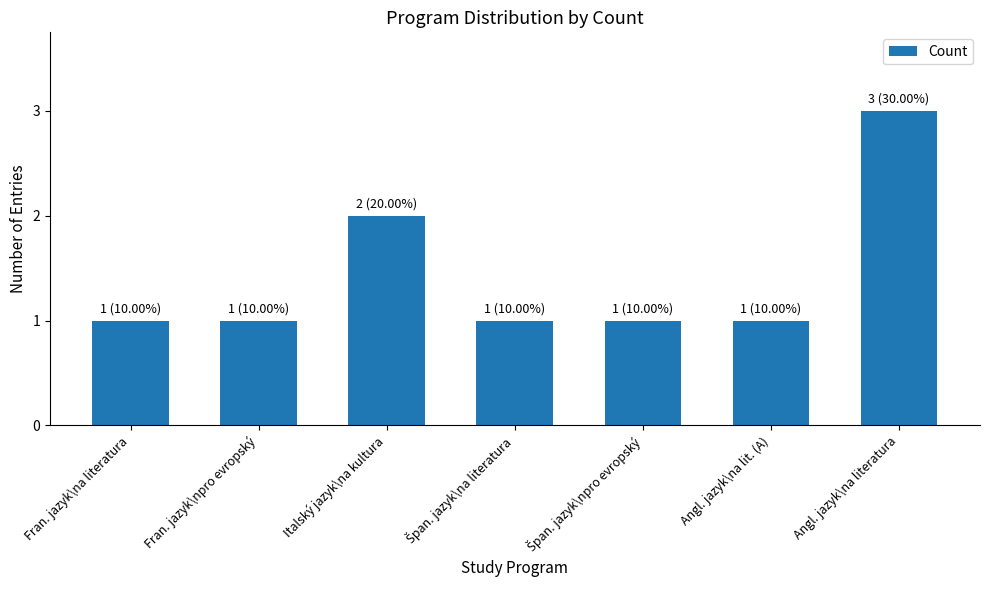

What is the smallest value displayed?

1